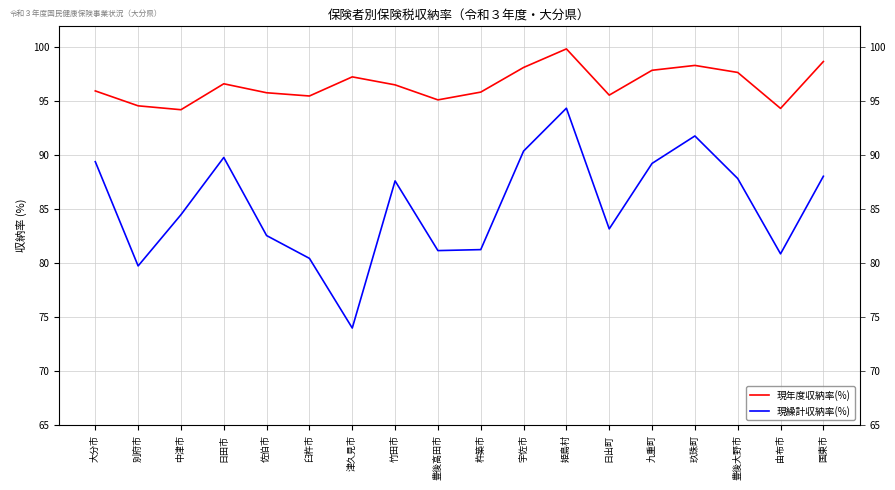

What is the maximum value for 現年度収納率(%)?

99.8